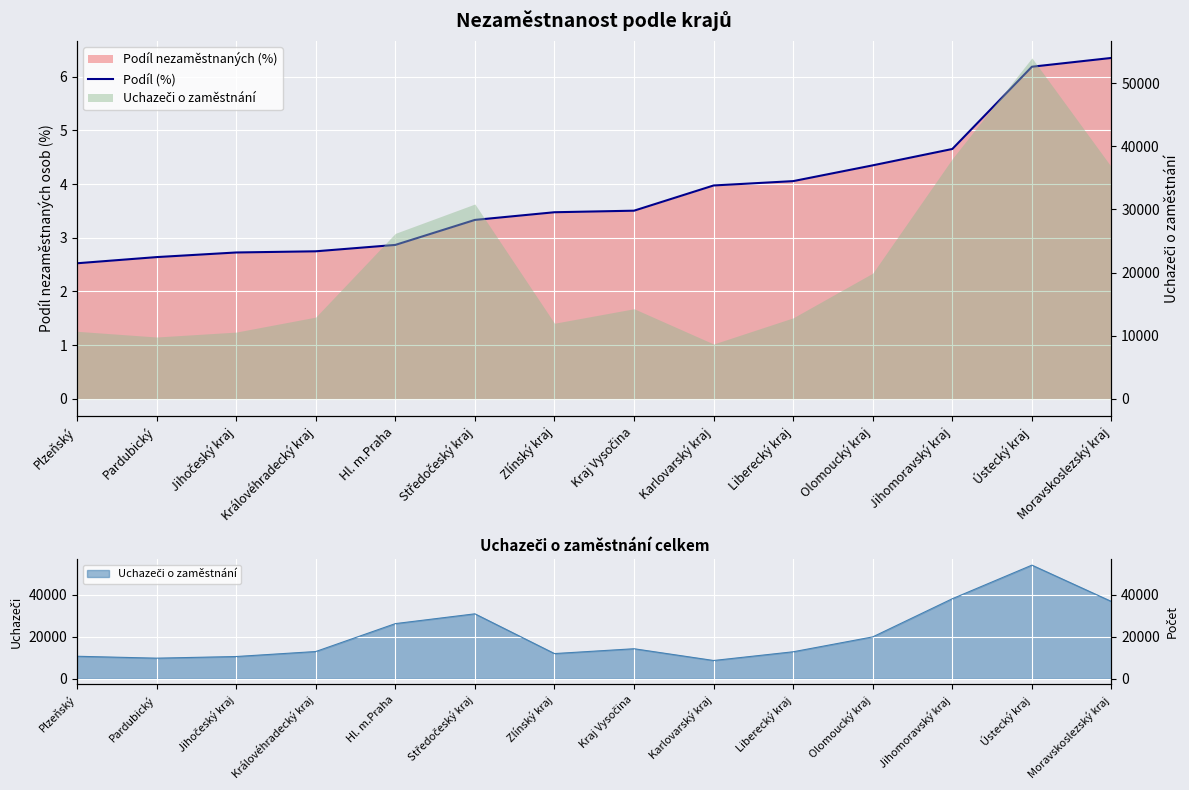

True or false: the data has more than 1 interior local peaks.

False